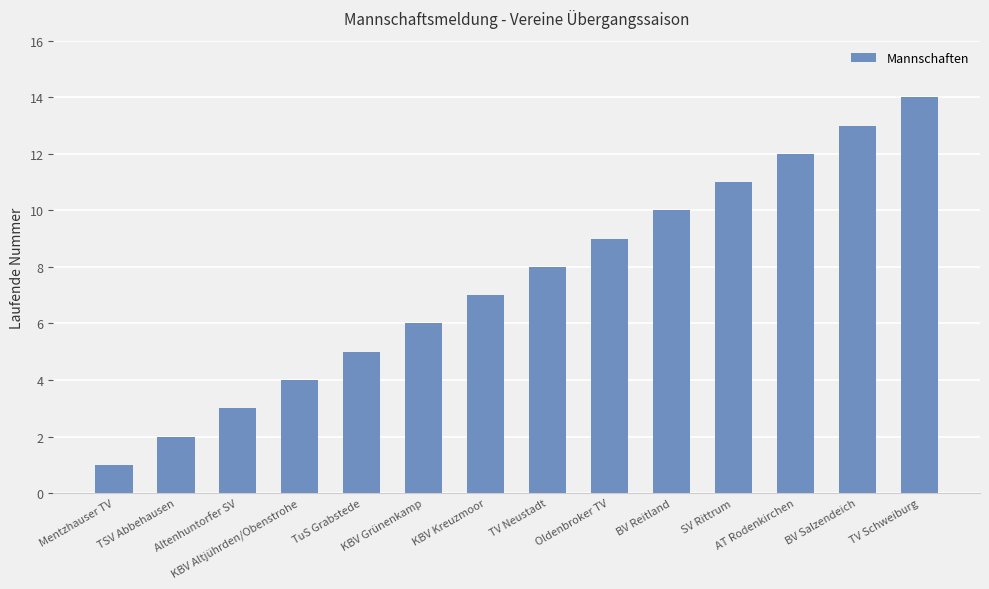

Are the bars grouped side by side (vs. stacked)?

No